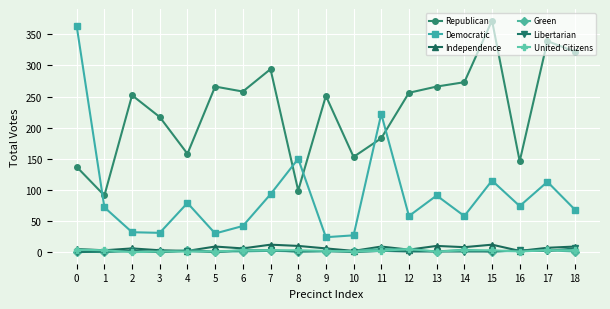

True or false: Independence and Democratic cross at least once.

False